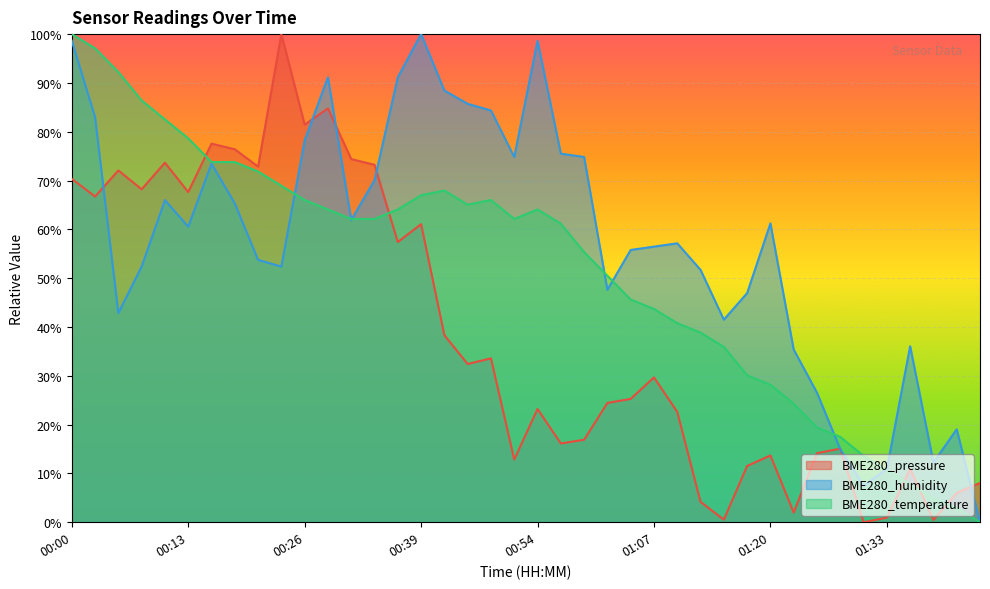

In BME280_humidity, how many points are higher than both neighbors (excluding endpoints)?

9